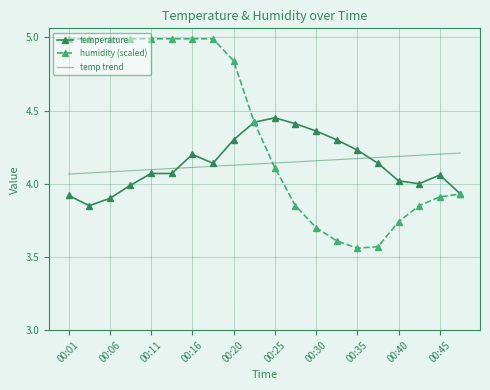

What is the greatest value displayed?

5.0